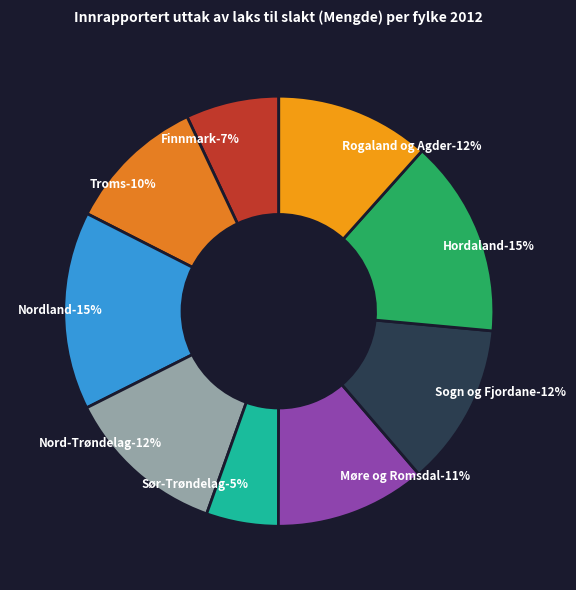

Which has a higher value, Finnmark or Rogaland og Agder?

Rogaland og Agder